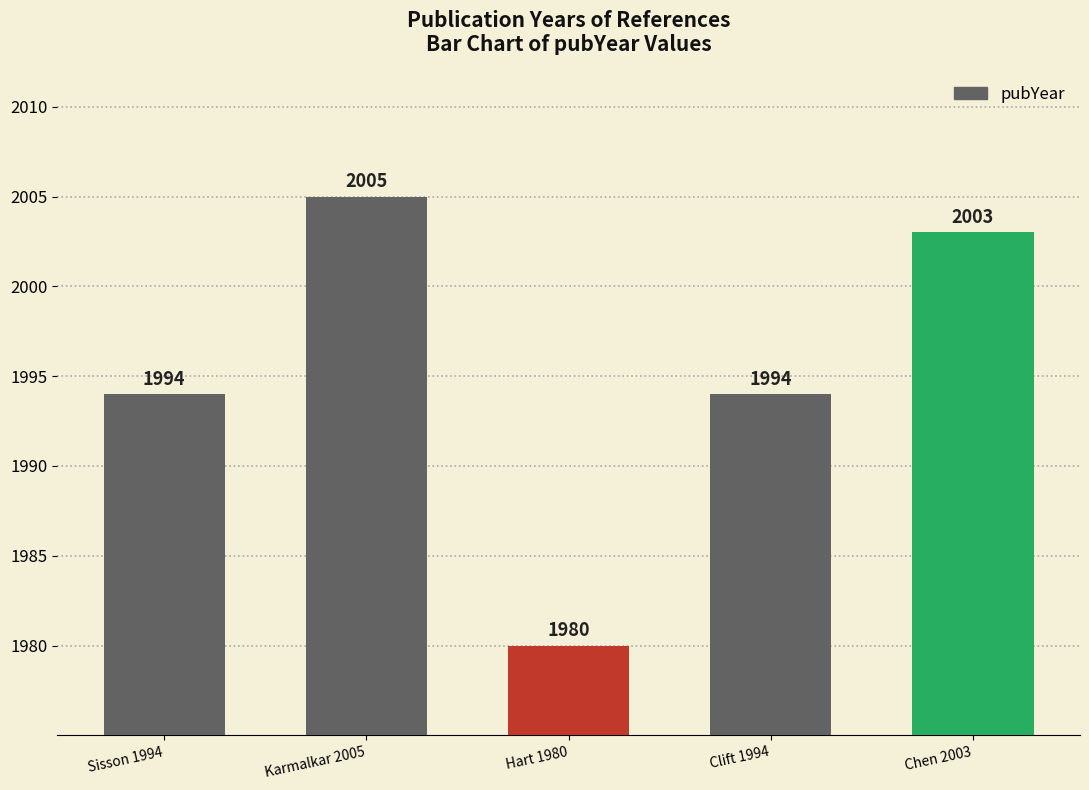

Count the number of categories in the chart.

5